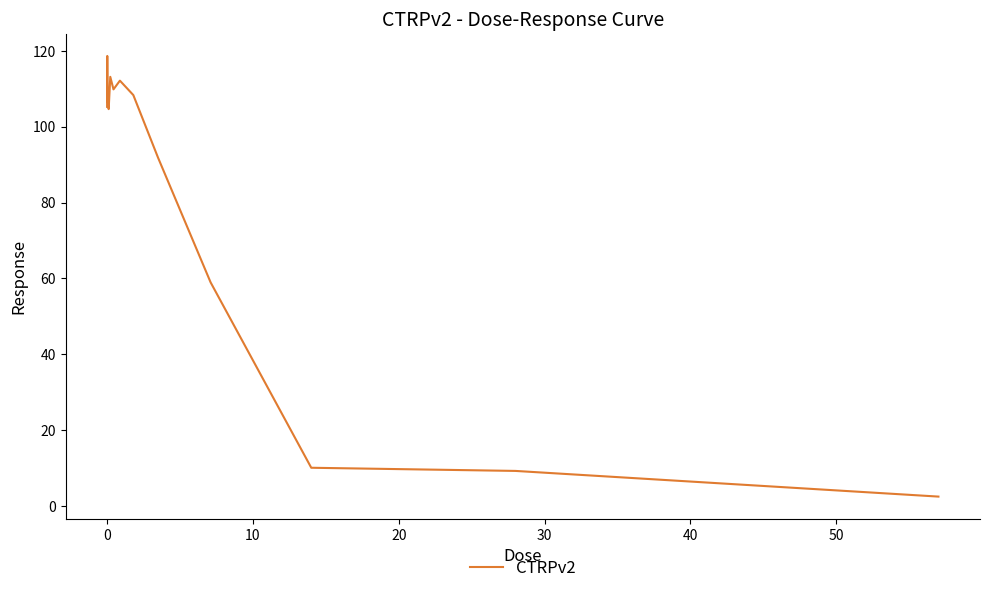

What is the smallest value displayed?

2.6